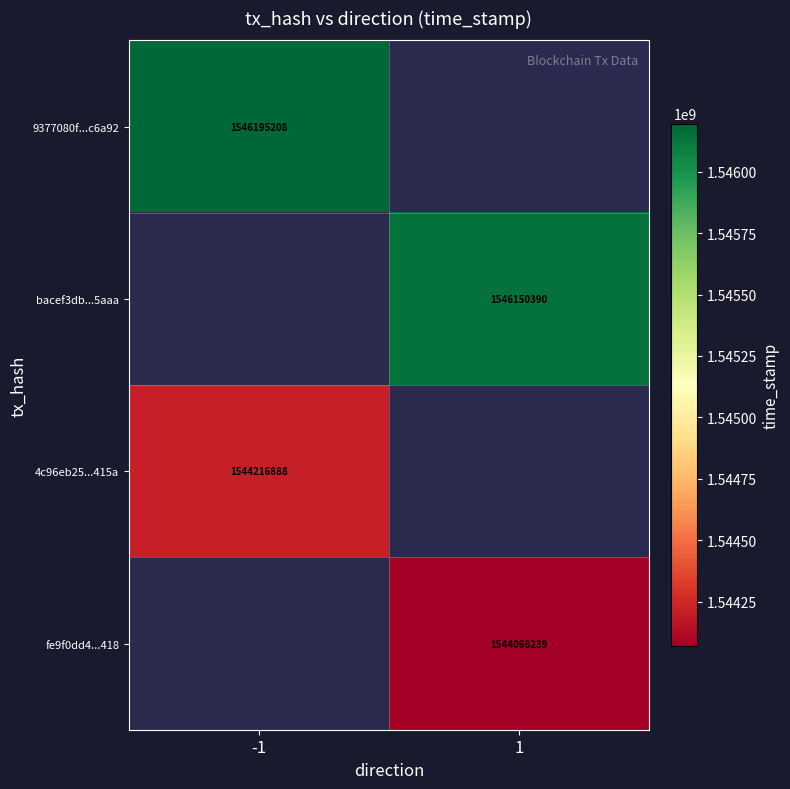

The bacef3db...5aaa series shows 692182096 at 1. True or false?

False